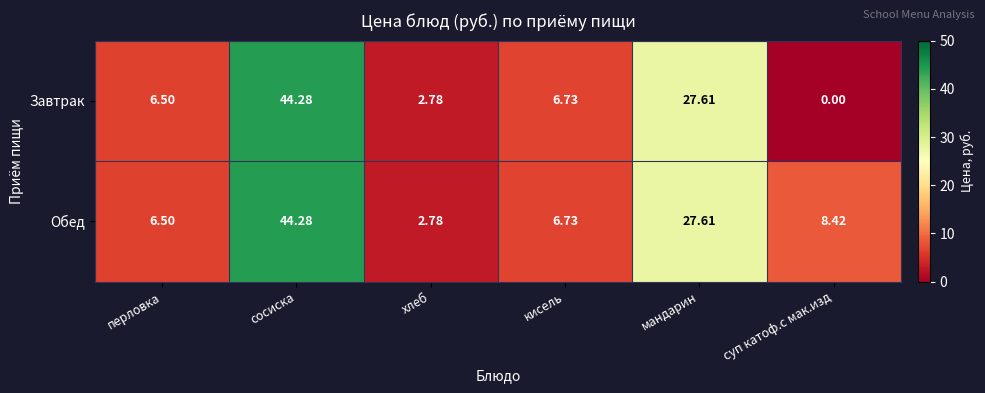

Rank the series at суп катоф.с мак.изд from highest to lowest value.

Обед, Завтрак